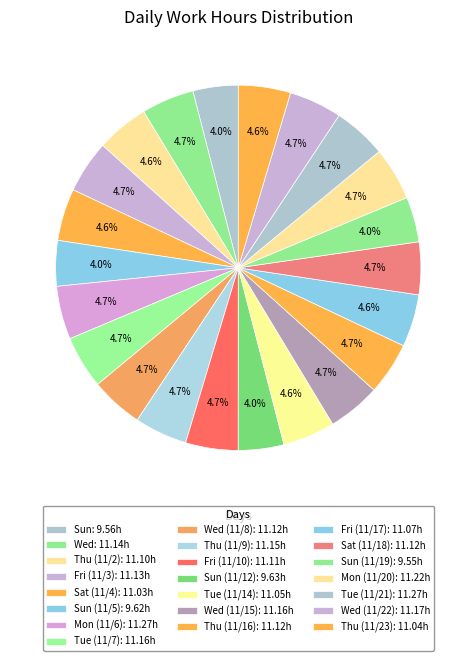

Is there a majority slice in this chart?

No